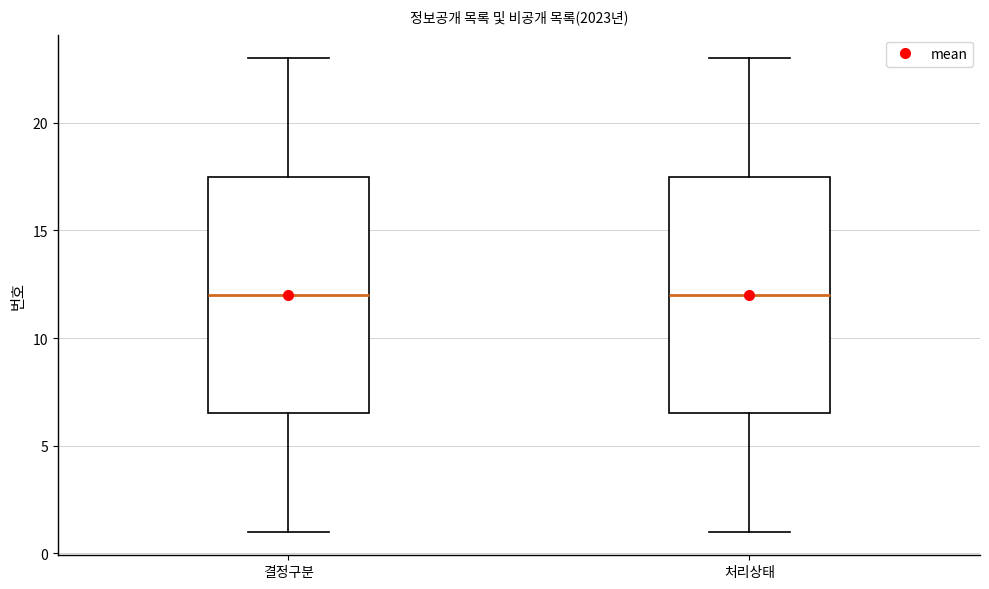

Where does the upper whisker of the box for 결정구분 end on the y-axis? The values are not printed on the chart, so give them approximately, as read against the axis.

23.0